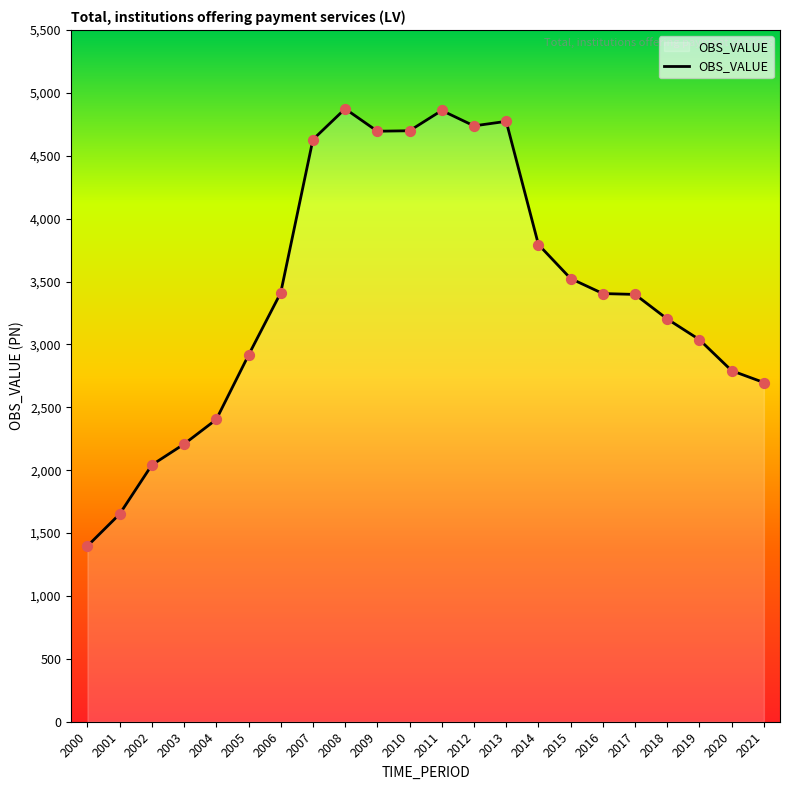

Approximately how many times larger is the value at 2005 compared to 2020?

1.0